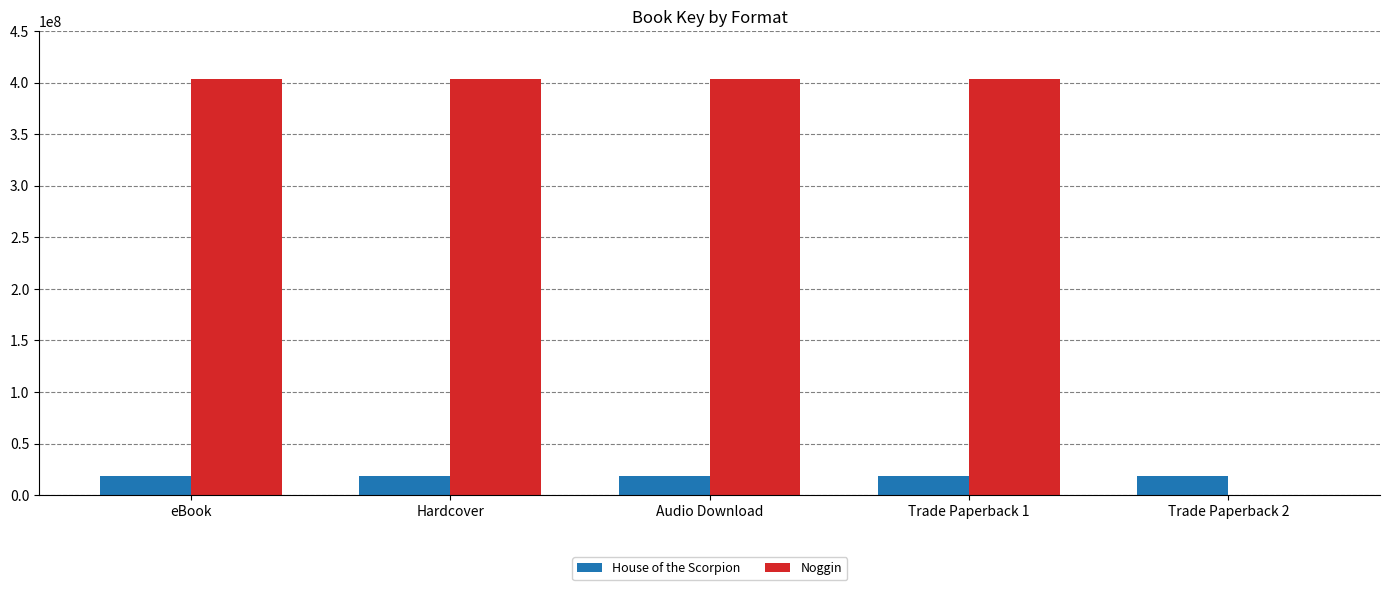

The Noggin series shows 403385077 at eBook. True or false?

True